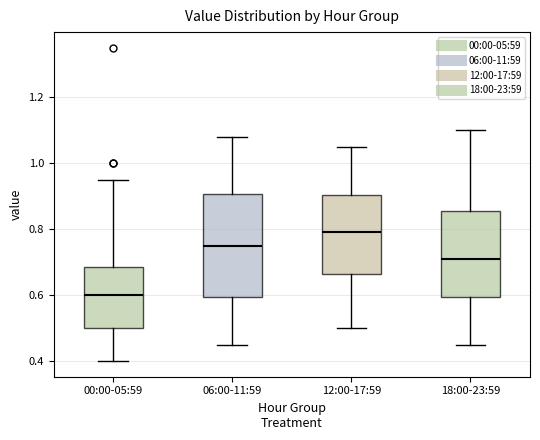

Reading left to right, transcribe this box plot: for each box, give where its median line is, the range the box spans, and where its two whiskers end, as read against the y-axis. The values are not printed on the chart, so give them approximately, as read against the axis.

00:00-05:59: median 0.60, box 0.50 to 0.68, whiskers 0.40 to 0.96
06:00-11:59: median 0.76, box 0.60 to 0.90, whiskers 0.46 to 1.08
12:00-17:59: median 0.80, box 0.66 to 0.90, whiskers 0.50 to 1.06
18:00-23:59: median 0.72, box 0.60 to 0.86, whiskers 0.46 to 1.10